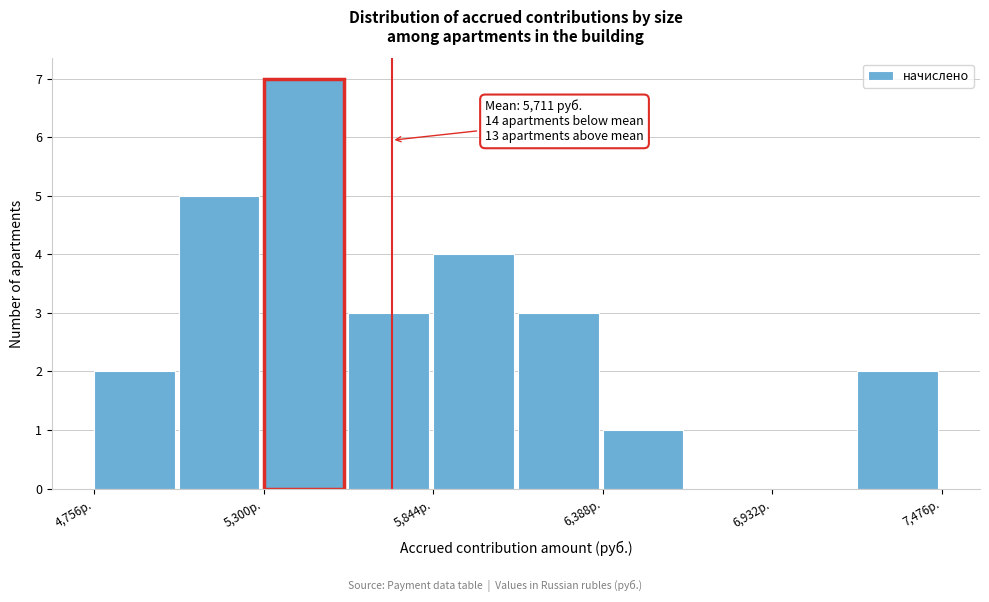

Around what value on the x-axis is the tallest bar? Give the approximate position of its centre, as read against the axis.

5400